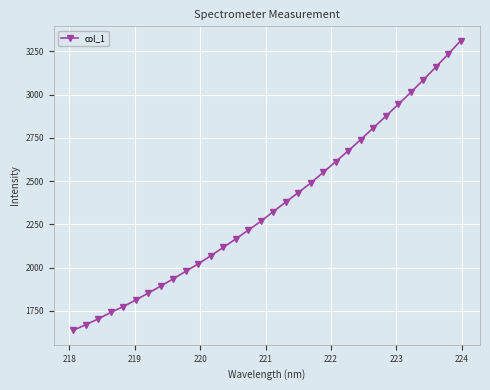

What is the value of the 12th point from the left?

2067.8